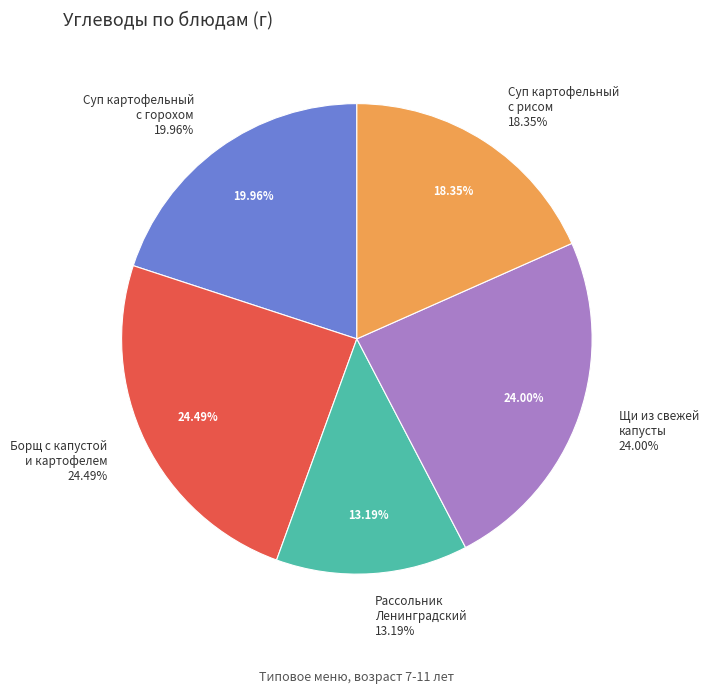

To the nearest percent, what is the difference between the Борщ с капустой
и картофелем and Суп картофельный
с горохом slice percentages?

5%